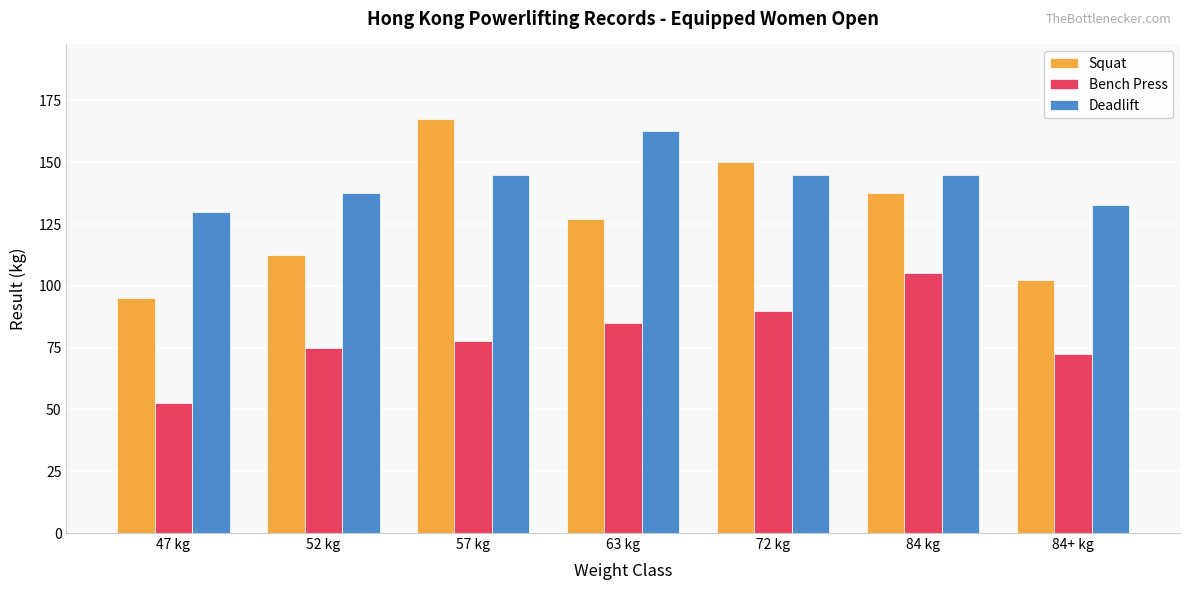

Reading left to right, list all the values displayed in this chart.

Squat: 47 kg=95.0	52 kg=112.5	57 kg=167.5	63 kg=127.0	72 kg=150.0	84 kg=137.5	84+ kg=102.5
Bench Press: 47 kg=52.5	52 kg=75.0	57 kg=77.5	63 kg=85.0	72 kg=90.0	84 kg=105.0	84+ kg=72.5
Deadlift: 47 kg=130.0	52 kg=137.5	57 kg=145.0	63 kg=162.5	72 kg=145.0	84 kg=145.0	84+ kg=132.5